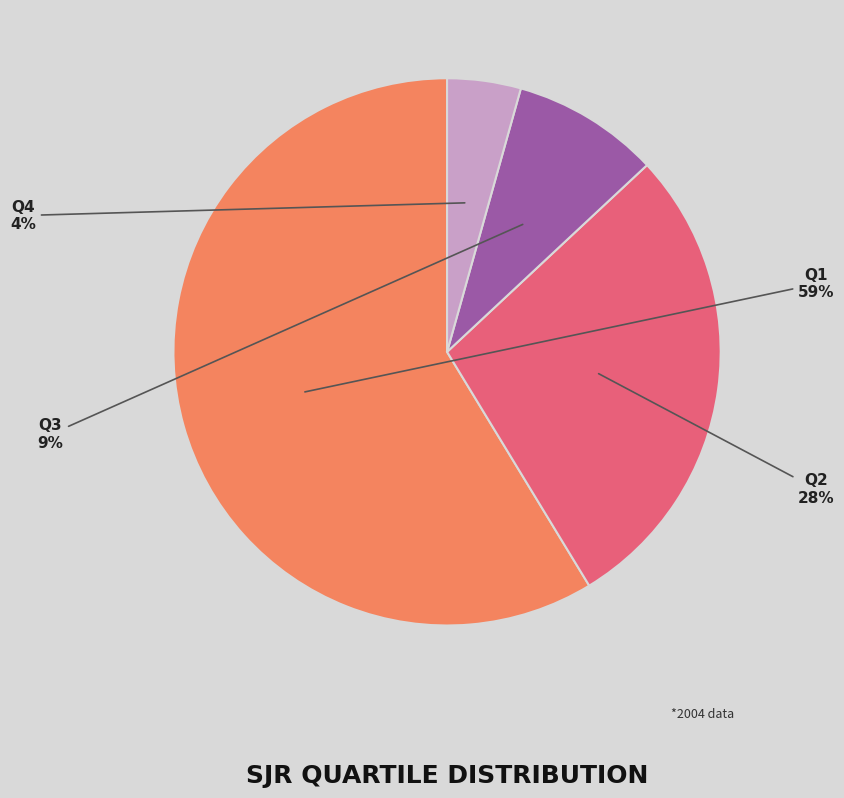

What is the largest slice in the pie chart?

Q1